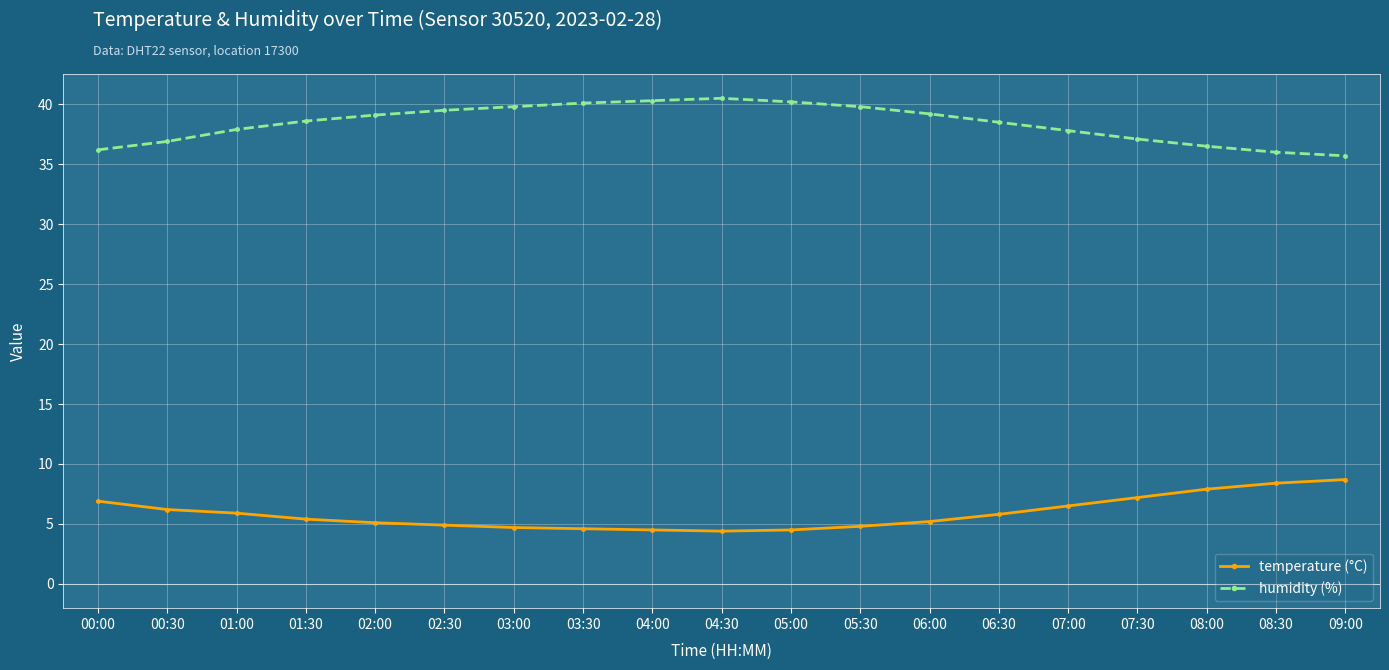

What is the spread (max minus min) of values at 06:30?

32.7